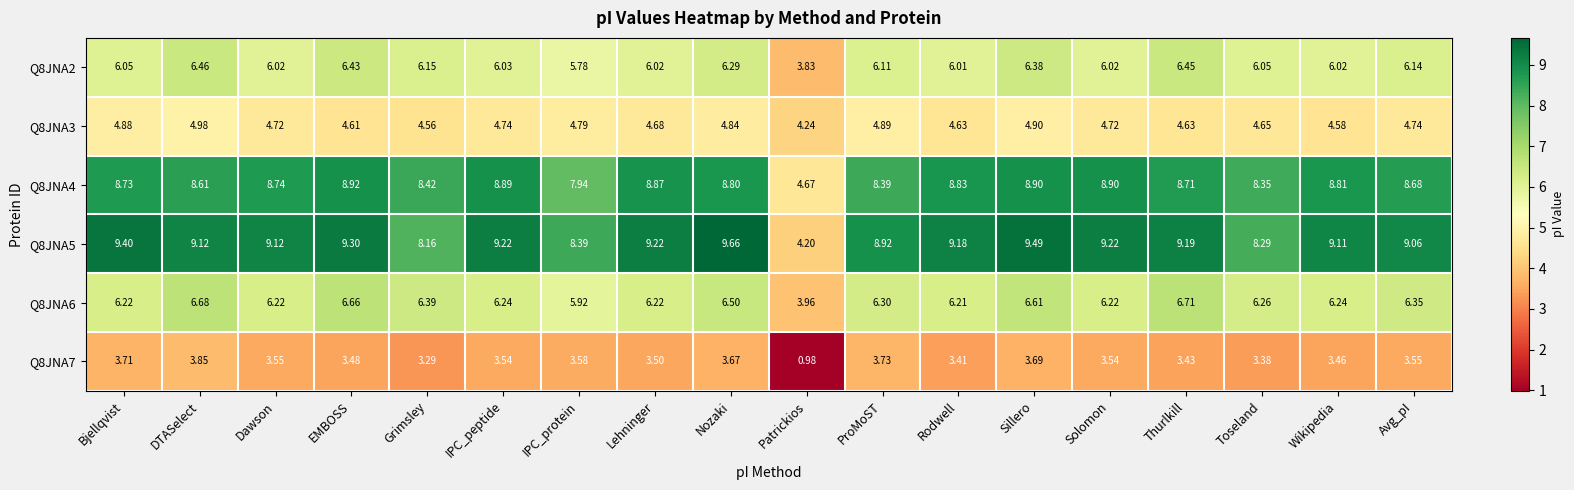

Which series has the largest range (max minus min)?

Q8JNA5